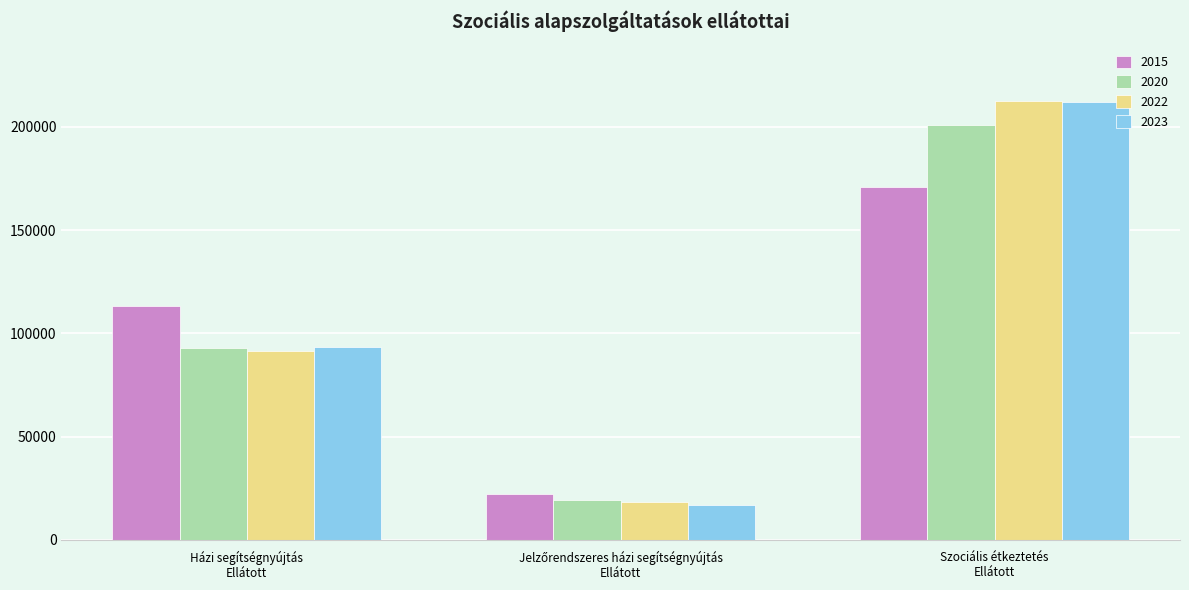

What is the value of the 2015 bar at the 1st from the left?

113020